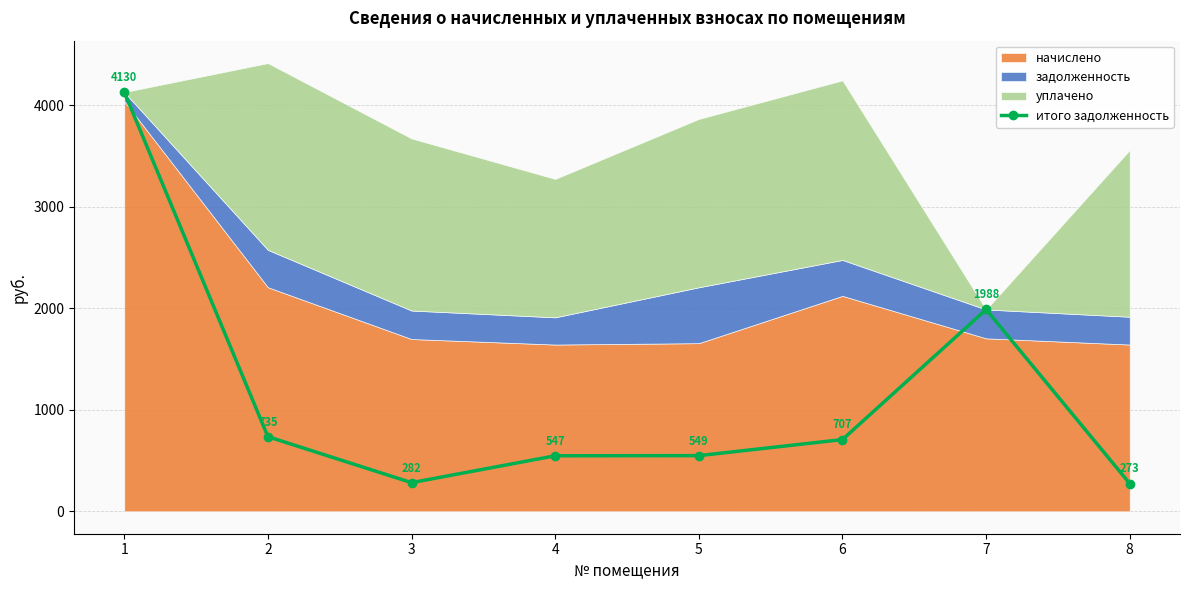

How many points are higher than both their immediate neighbors (excluding endpoints)?

1